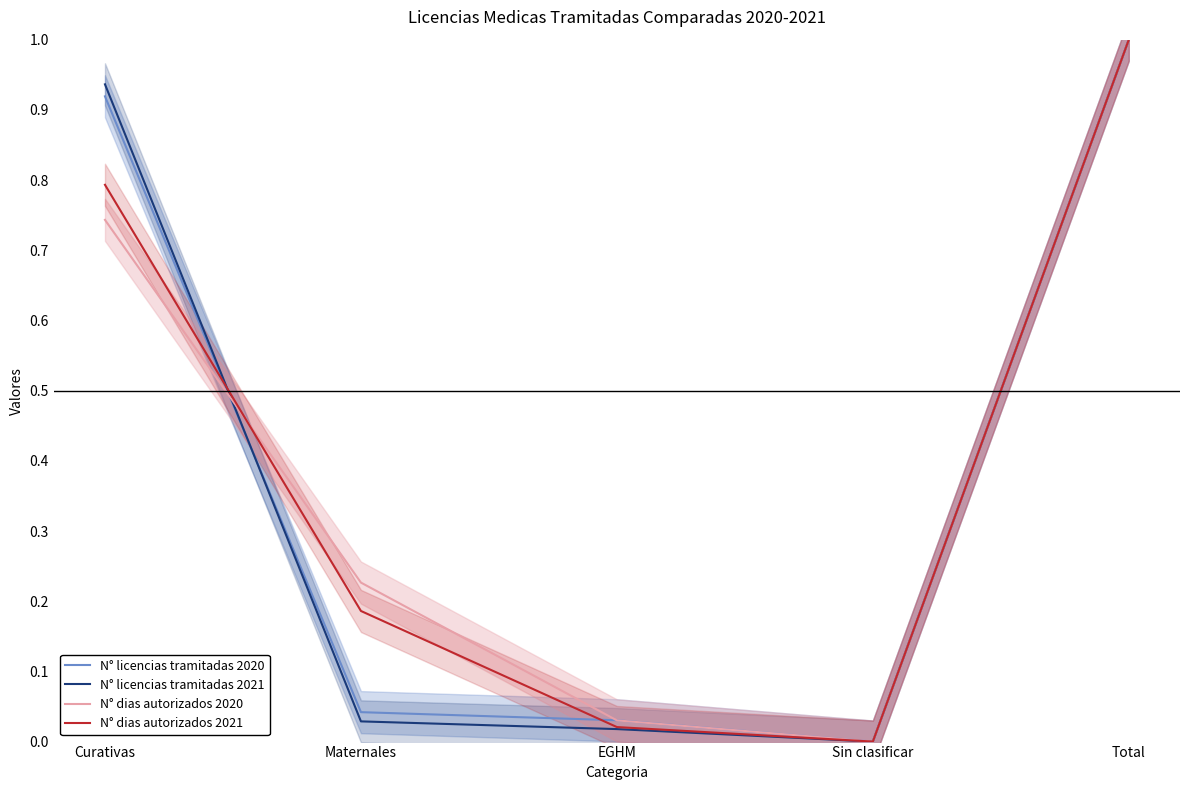

How many data points in N° licencias tramitadas 2020 are above 0?

4